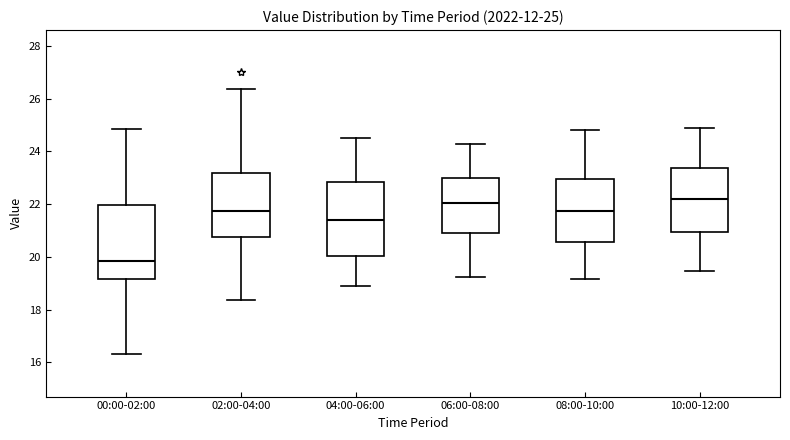

Which box has the lowest median line?

00:00-02:00